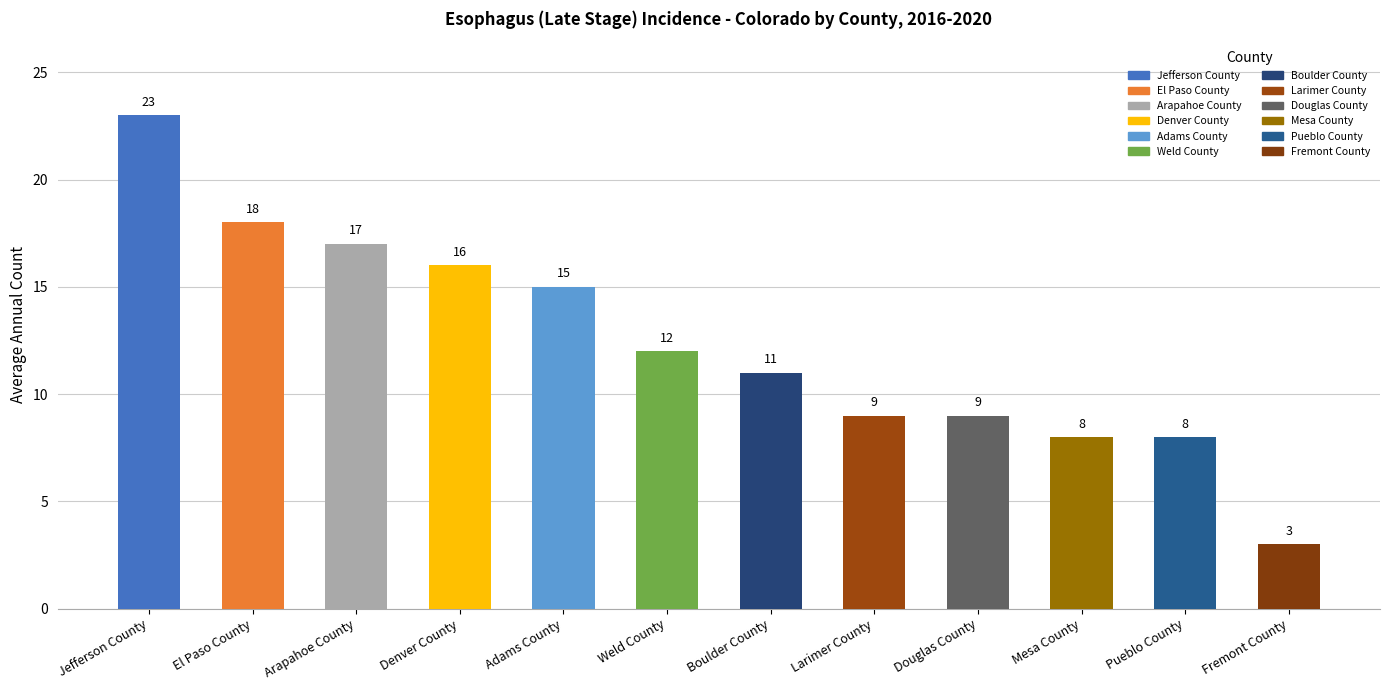

Reading left to right, transcribe all the data shown in this chart.

Jefferson County=23	El Paso County=18	Arapahoe County=17	Denver County=16	Adams County=15	Weld County=12	Boulder County=11	Larimer County=9	Douglas County=9	Mesa County=8	Pueblo County=8	Fremont County=3